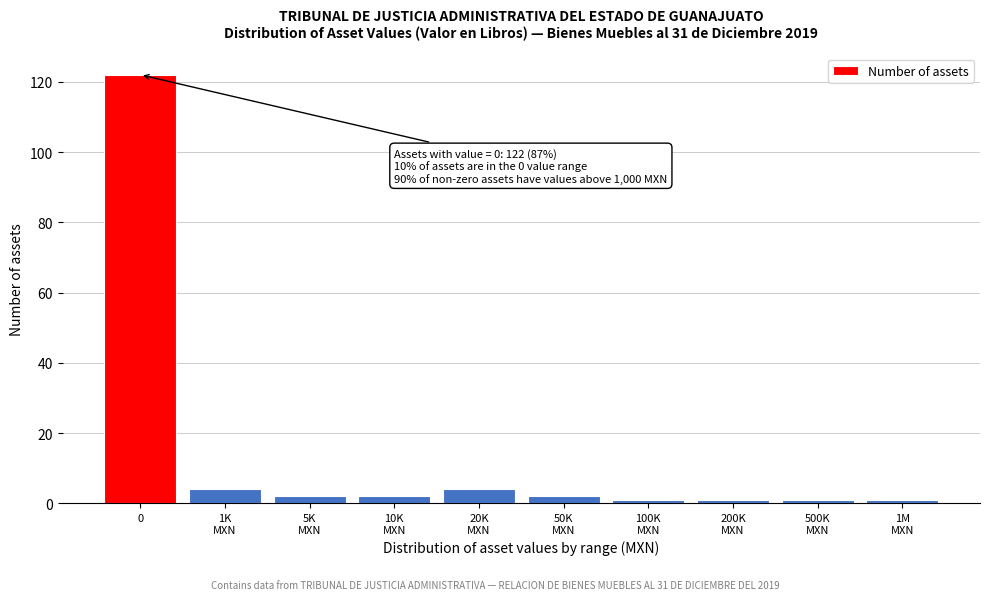

Reading right to left, list all the values displayed in this chart.

1	1	1	1	2	4	2	2	4	122